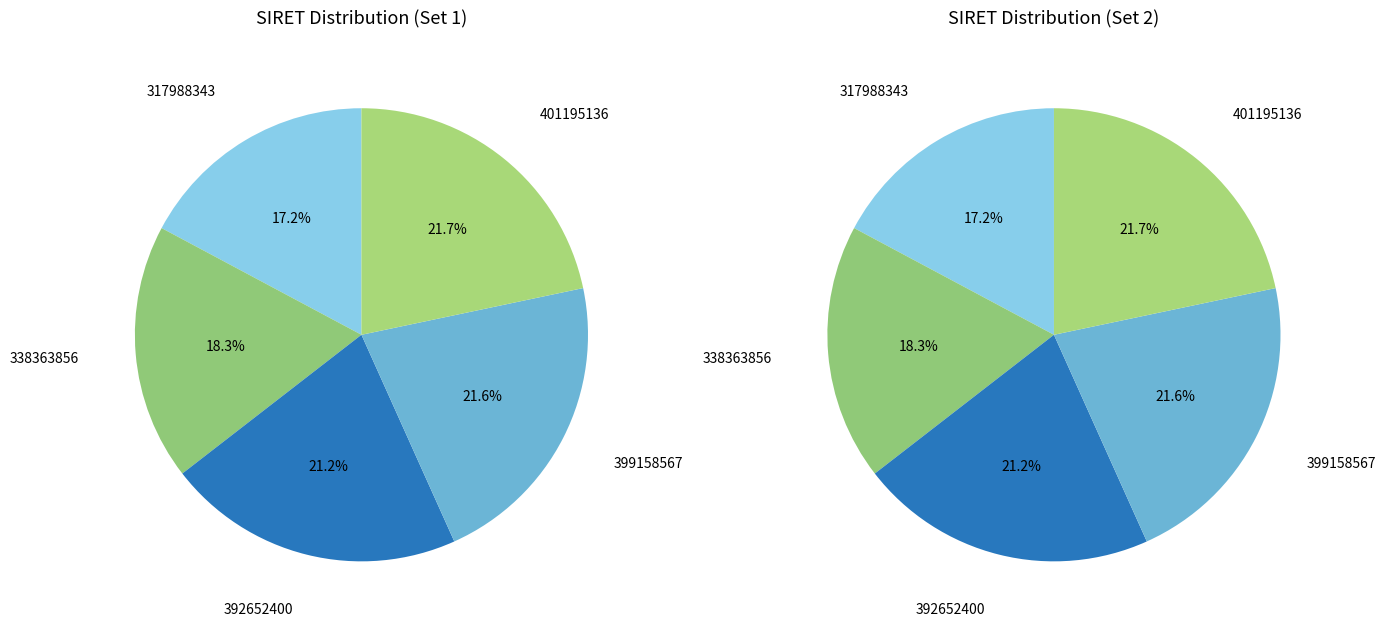

To the nearest percent, what portion does 392652400 represent?

21%